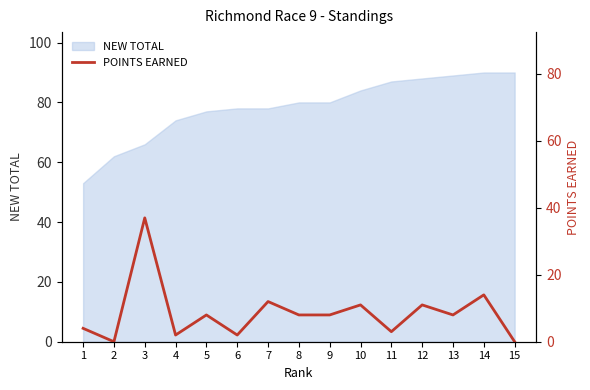

True or false: NEW TOTAL has a value of 88 at 12.

True